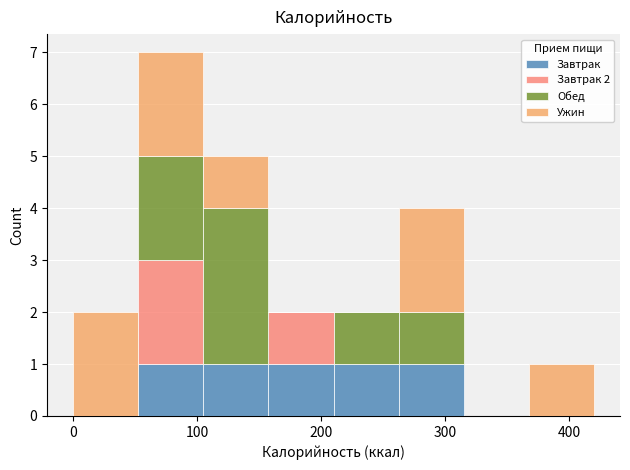

Which range on the x-axis has the tallest stacked bar (by total height)?

50 to 110